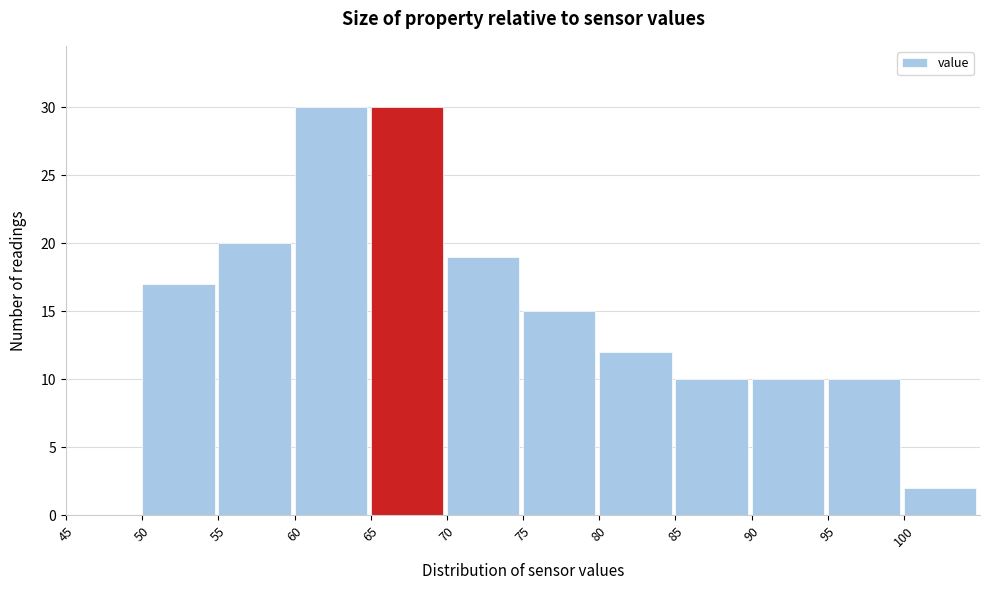

How tall is the bar that spans 100 to 105 on the x-axis? The values are not printed on the chart, so give them approximately, as read against the axis.

2